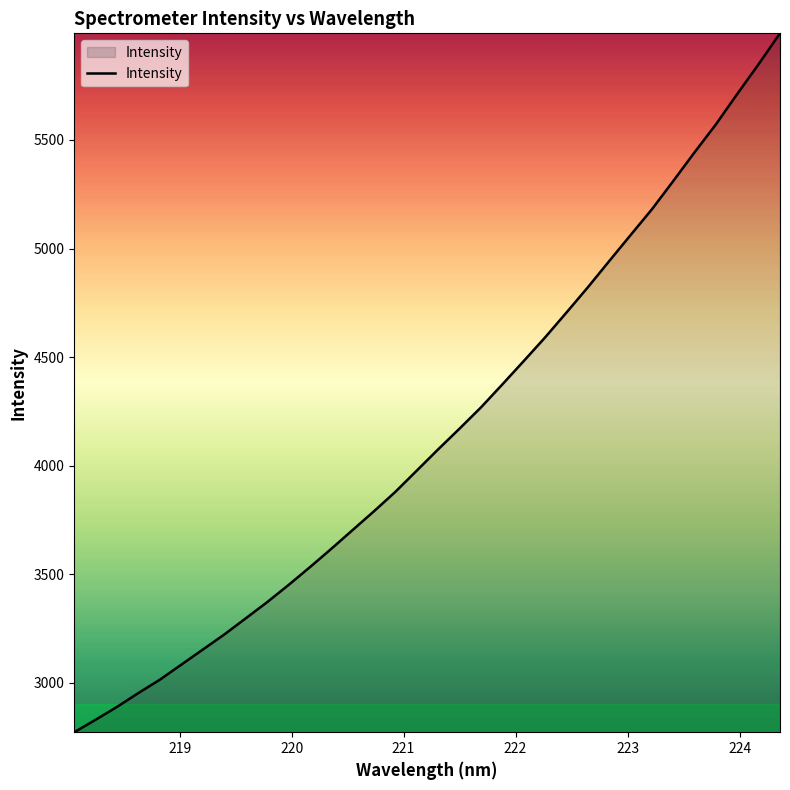

What is the difference between the maximum and minimum values?

3217.8